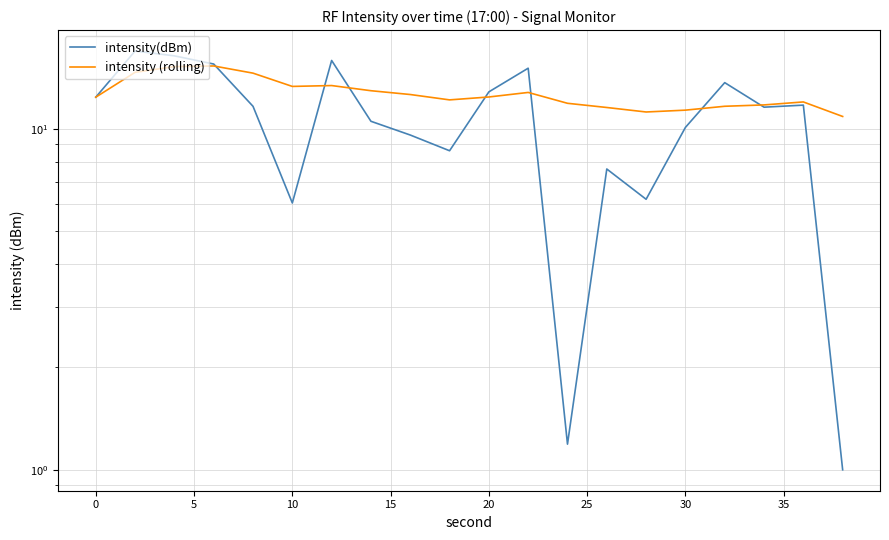

Does the chart display data point markers on the line(s)?

No